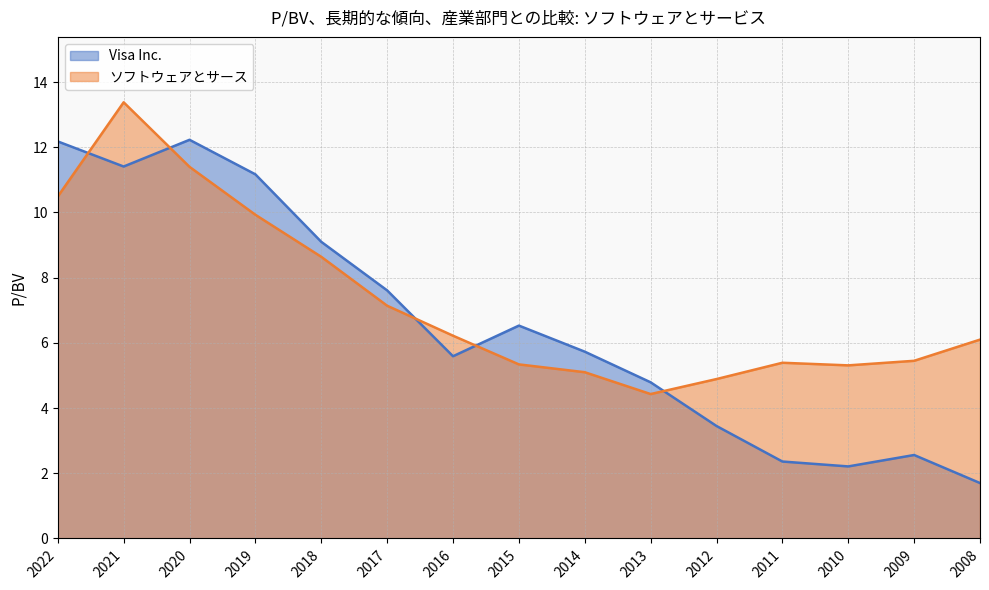

Does the chart display data point markers on the line(s)?

No